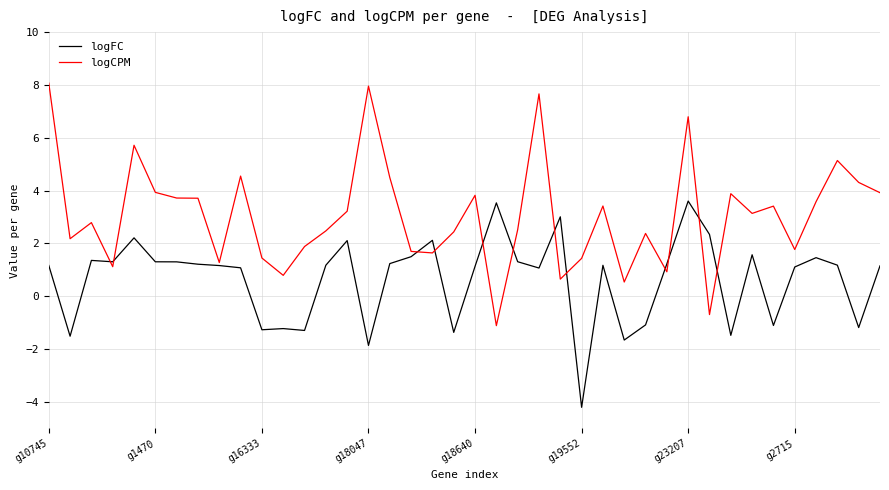

What is the lowest value of the logFC series?

-4.2